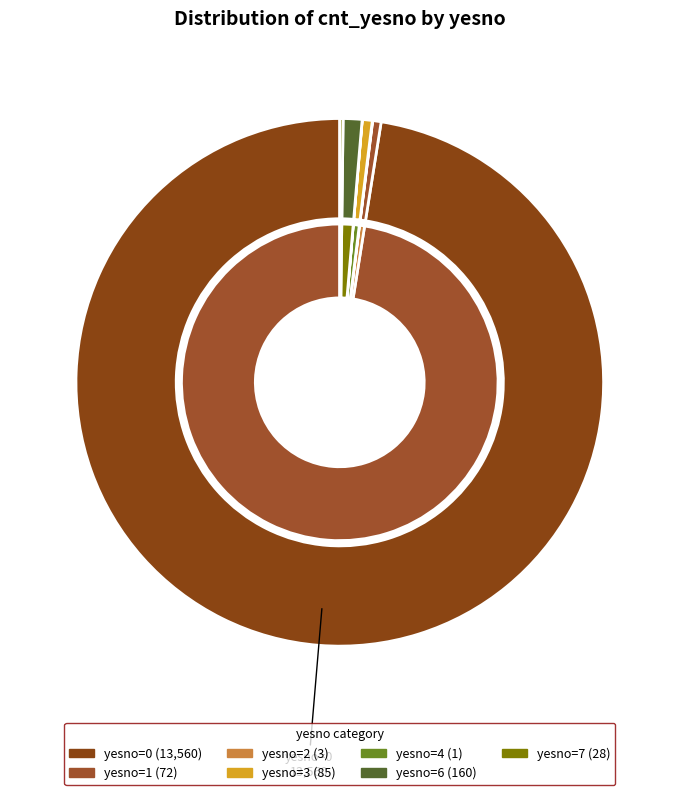

What is the smallest slice in the pie chart?

4